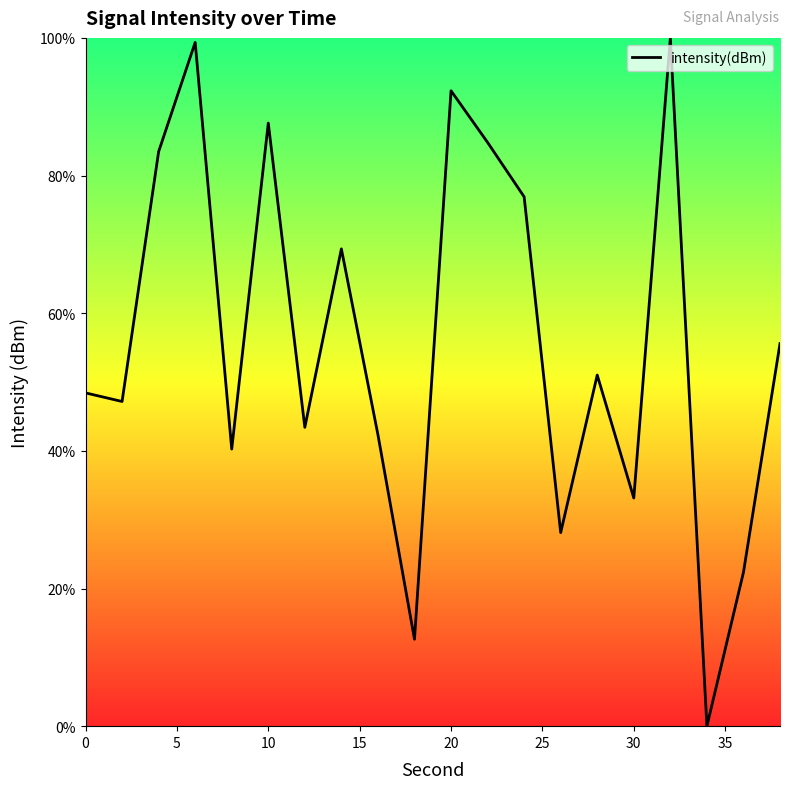

What is the difference between the maximum and minimum values?

100.0